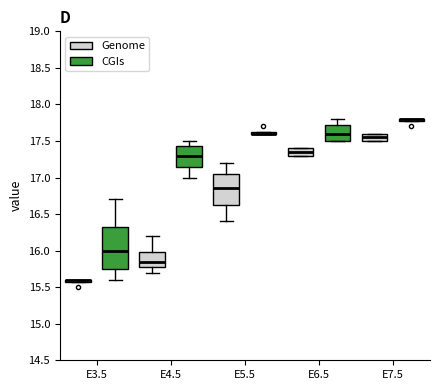

Which box is the tallest, from its lower edge to its upper edge?

E3.5 (CGIs)